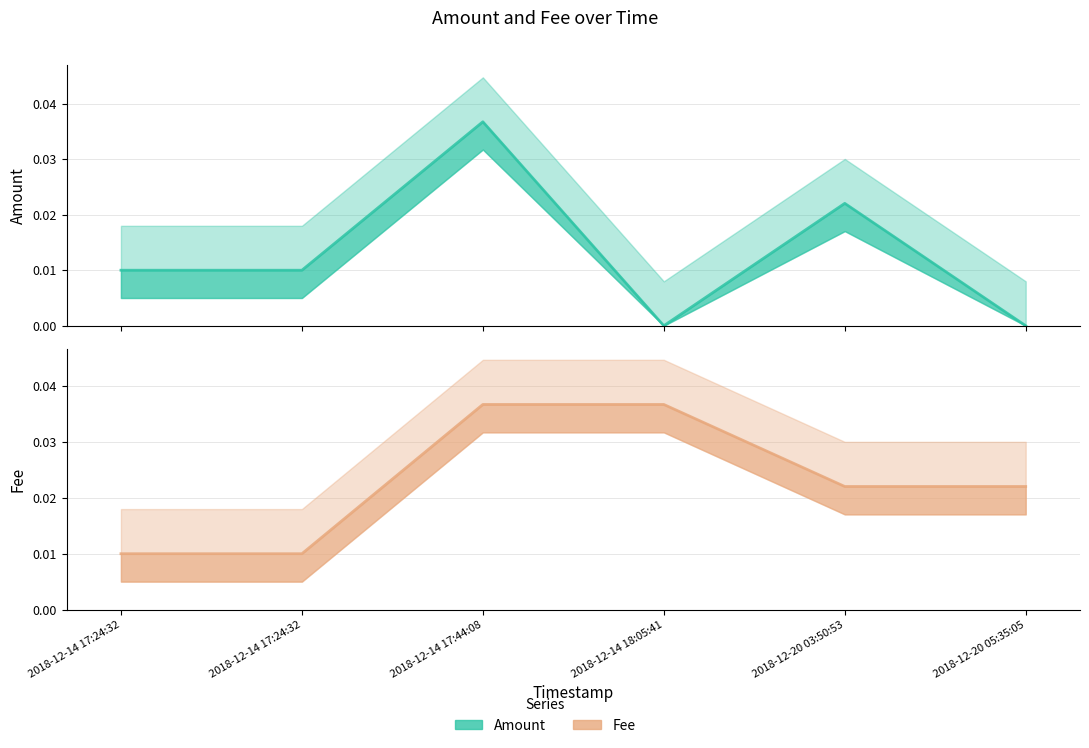

Is it true that Amount equals 0.0 at 2018-12-14 17:24:32?

True